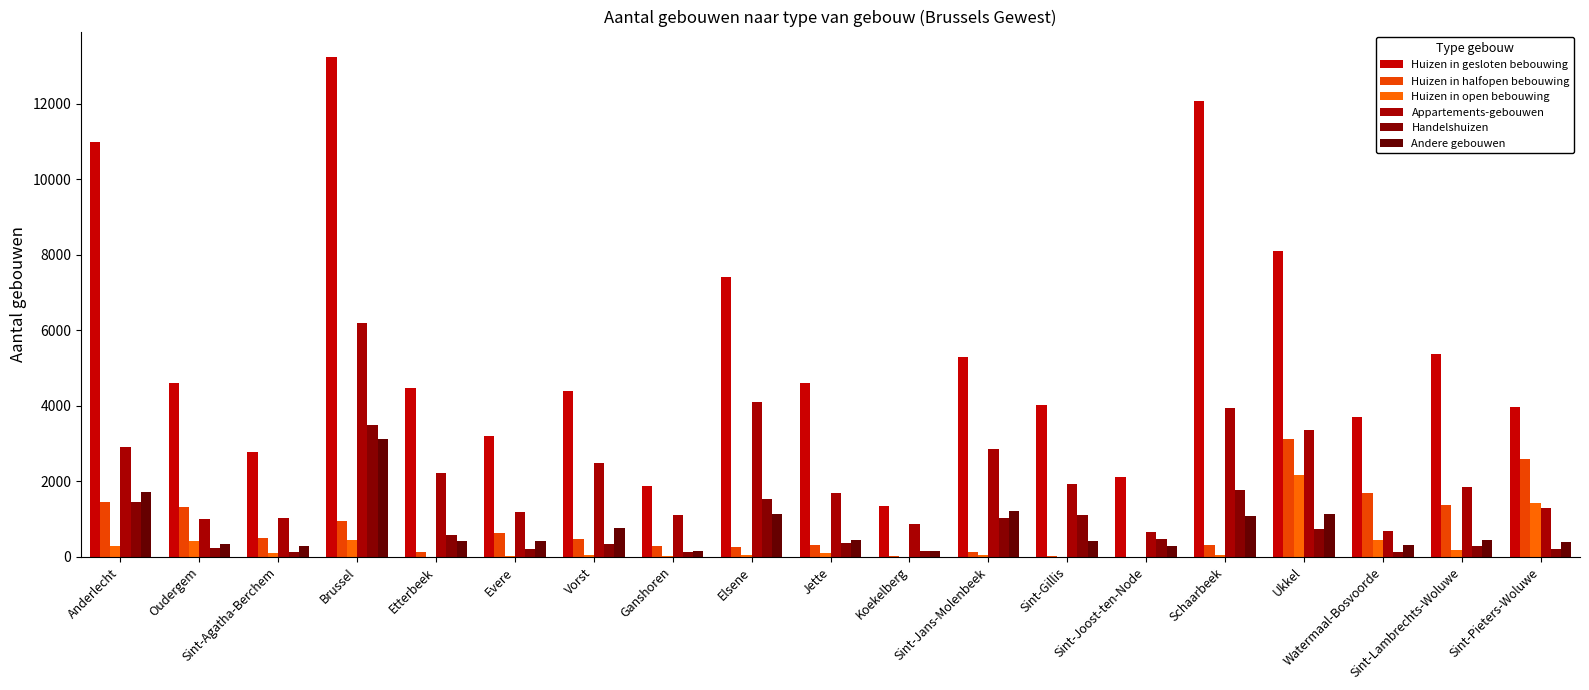

What is the label of the 2nd bar from the right?

Sint-Lambrechts-Woluwe